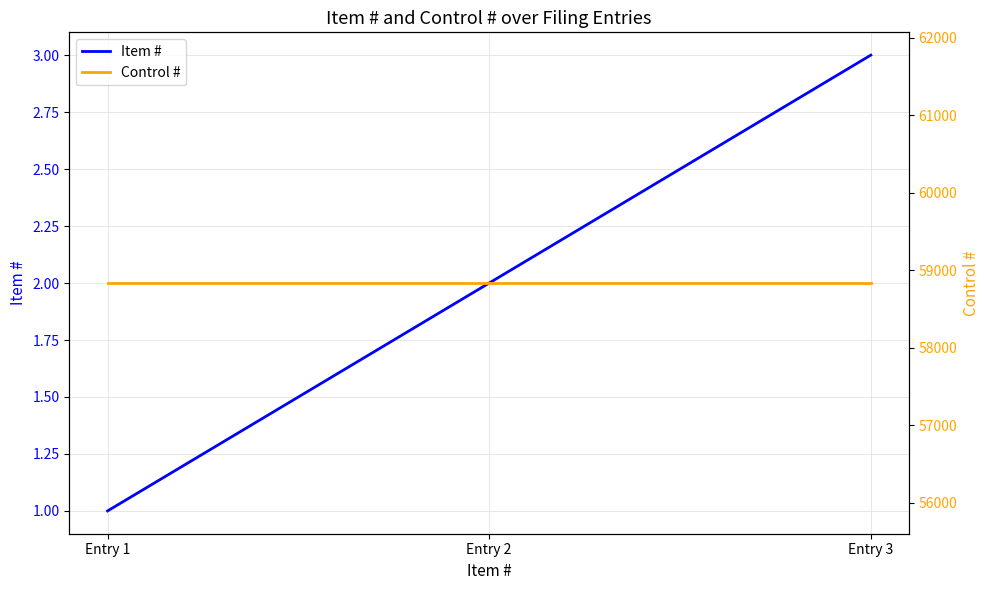

How many Item # values are between 1 and 3?

3